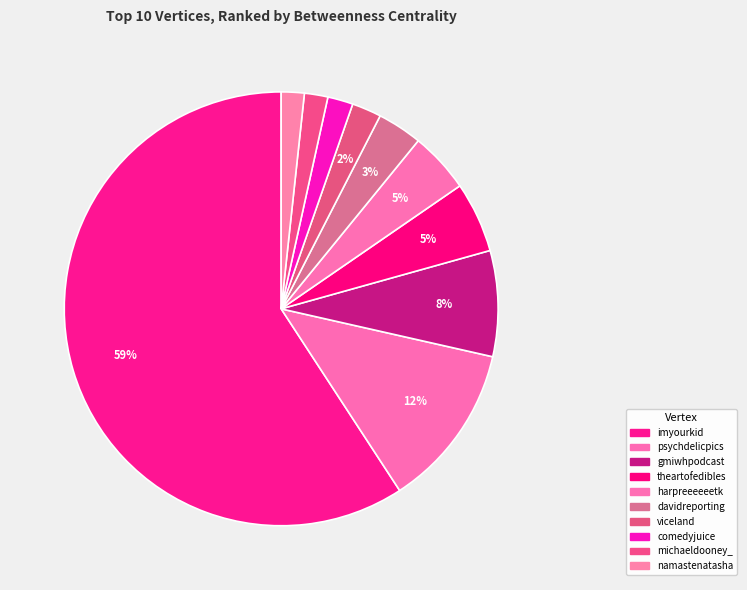

What is the change in value from psychdelicpics to comedyjuice?

-4445.0